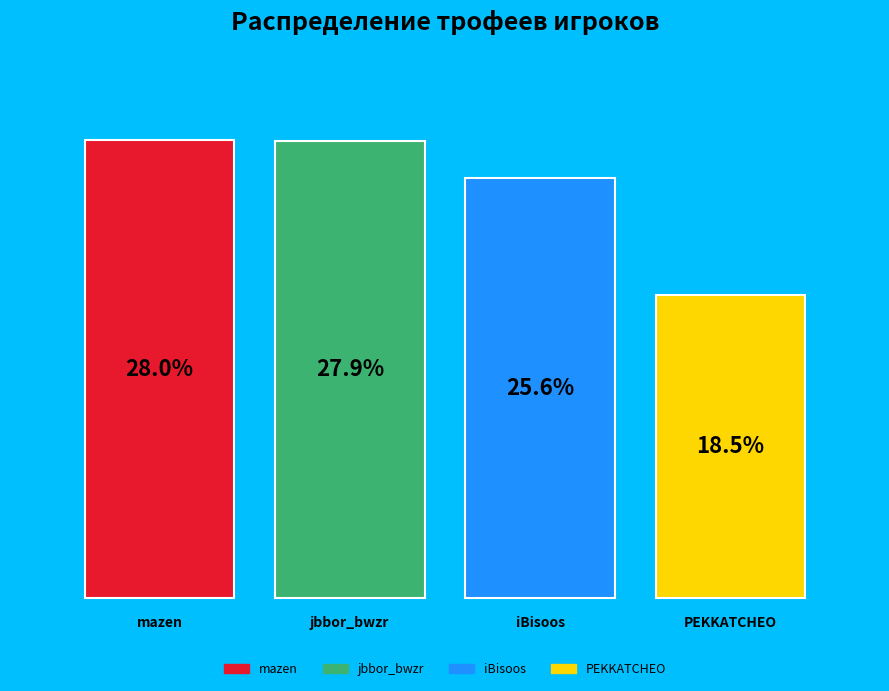

What are all the series names shown in the legend?

mazen, jbbor_bwzr, iBisoos, PEKKATCHEO